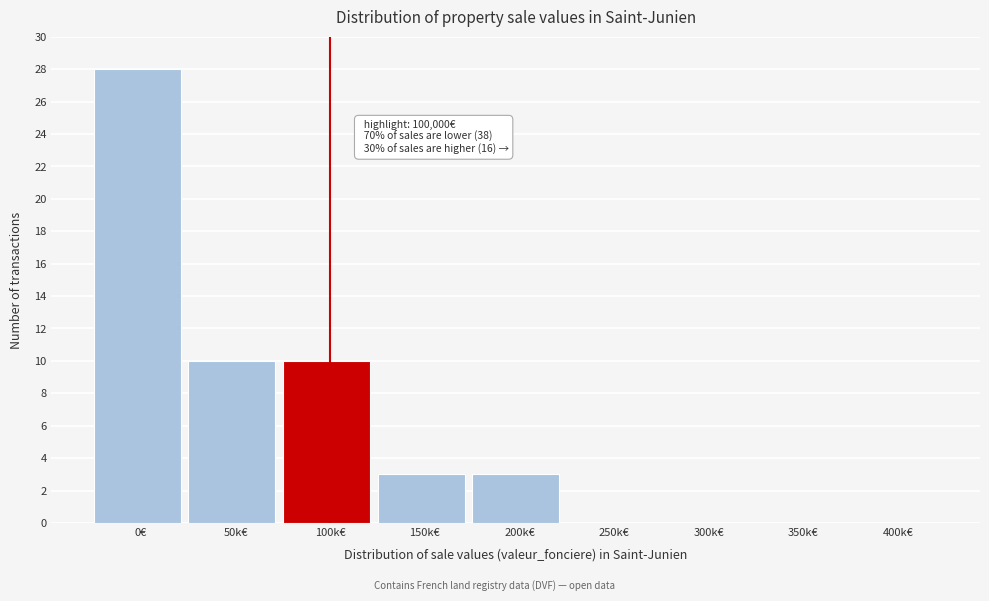

Reading left to right, transcribe all the data shown in this chart.

0€=28	50k€=10	100k€=10	150k€=3	200k€=3	250k€=0	300k€=0	350k€=0	400k€=0